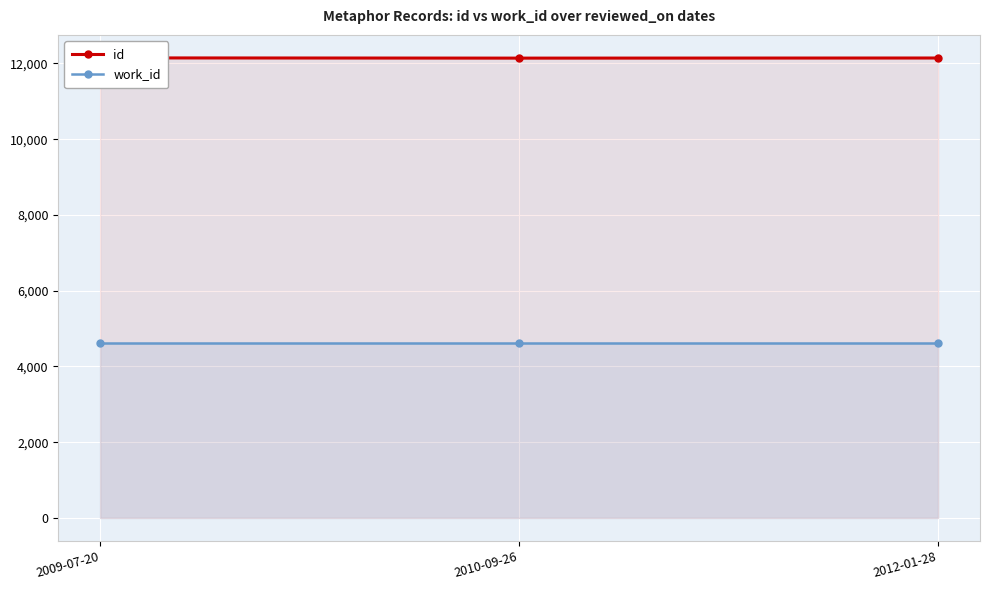

What is the sum of all work_id values?

13830